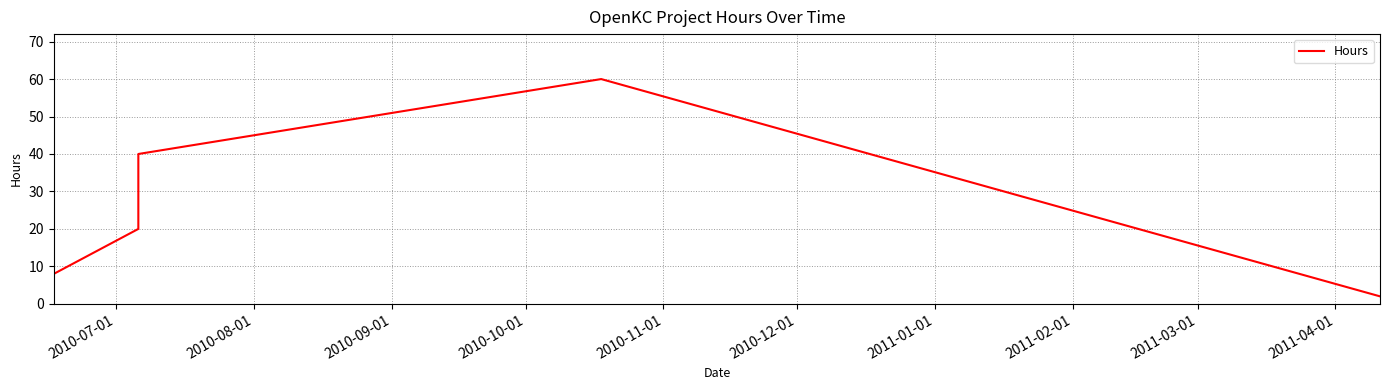

True or false: the data shows 28 at 2010-08-01.

False